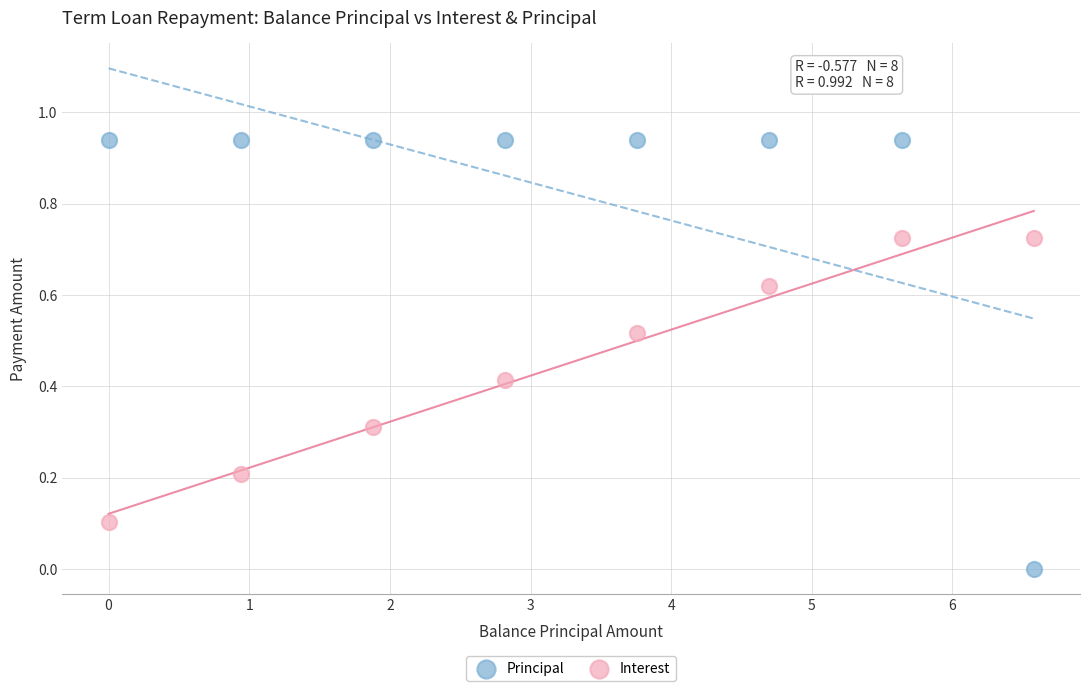

What are all the series names shown in the legend?

Principal, Interest